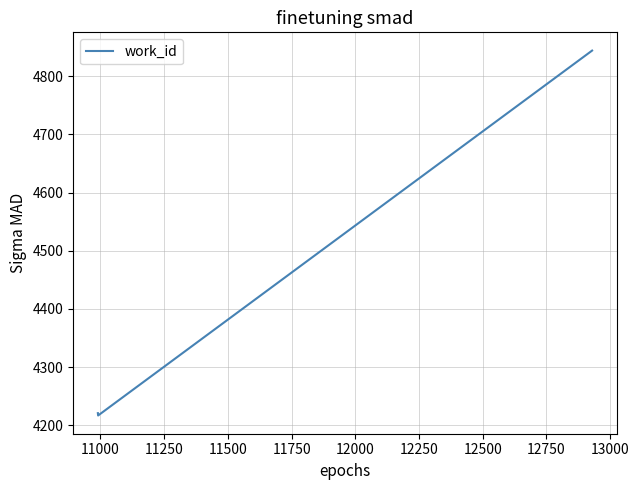

What is the maximum value shown in the chart?

4844